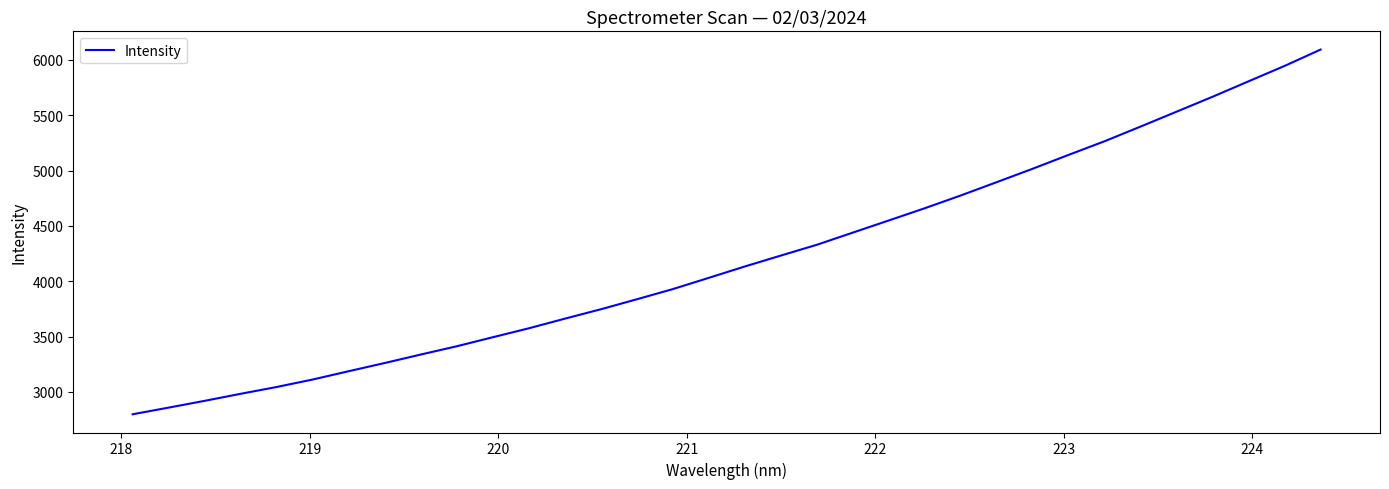

What is the difference between the maximum and minimum values?

3295.2